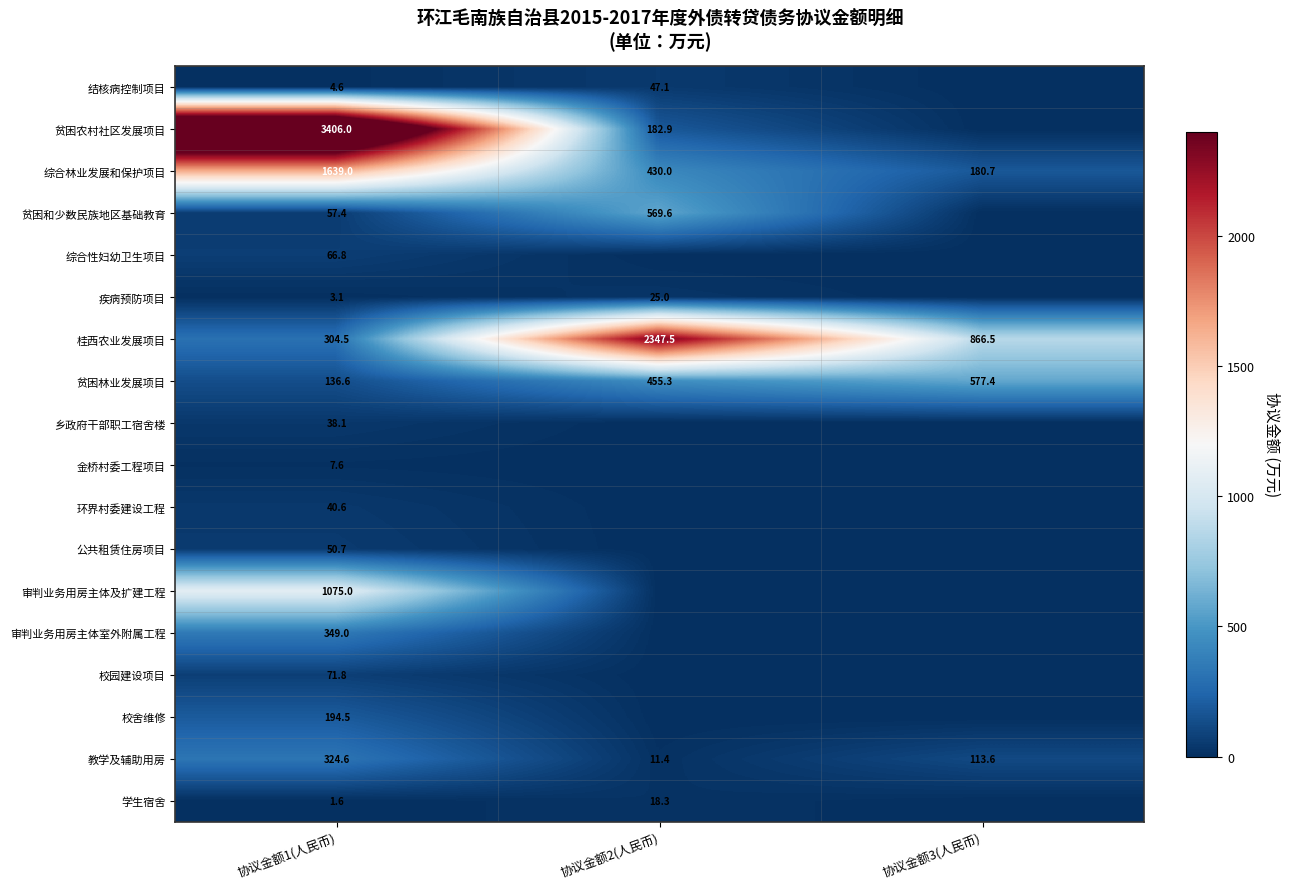

At 协议金额1(人民币), list the series in order from largest to smallest.

贫困农村社区发展项目, 综合林业发展和保护项目, 审判业务用房主体及扩建工程, 审判业务用房主体室外附属工程, 教学及辅助用房, 桂西农业发展项目, 校舍维修, 贫困林业发展项目, 校园建设项目, 综合性妇幼卫生项目, 贫困和少数民族地区基础教育, 公共租赁住房项目, 环界村委建设工程, 乡政府干部职工宿舍楼, 金桥村委工程项目, 结核病控制项目, 疾病预防项目, 学生宿舍